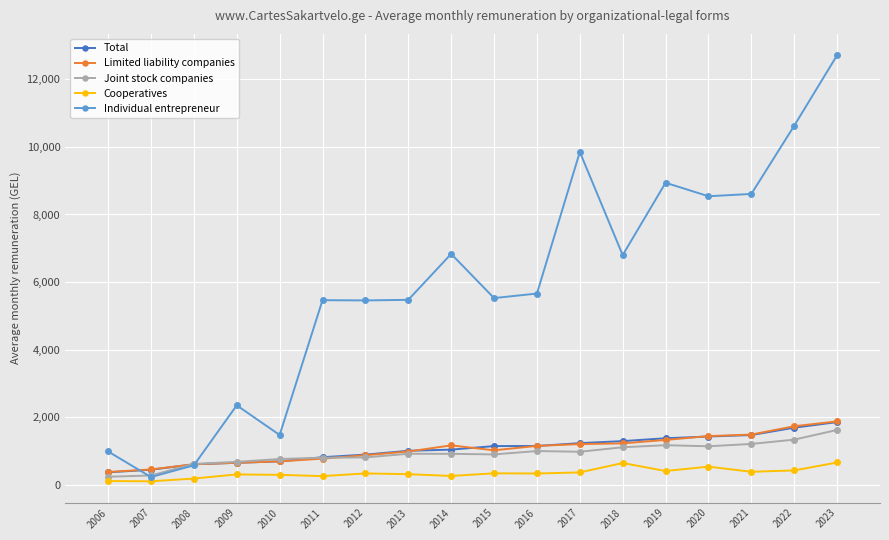

True or false: Cooperatives and Individual entrepreneur cross at least once.

False